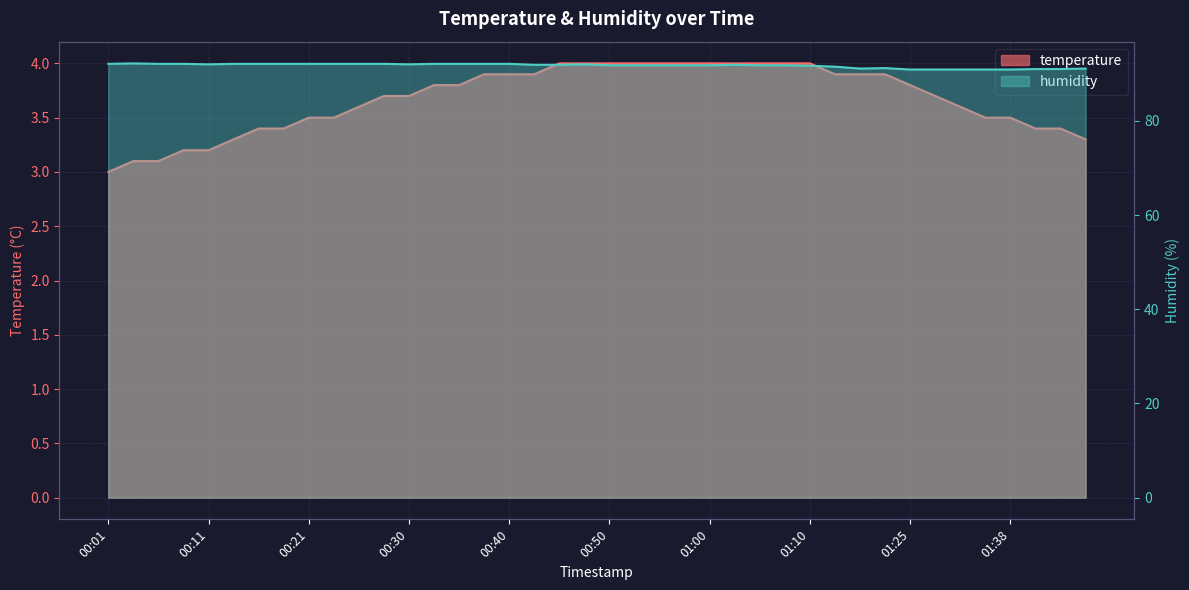

Which series changed the most between 00:16 and 01:13?

humidity